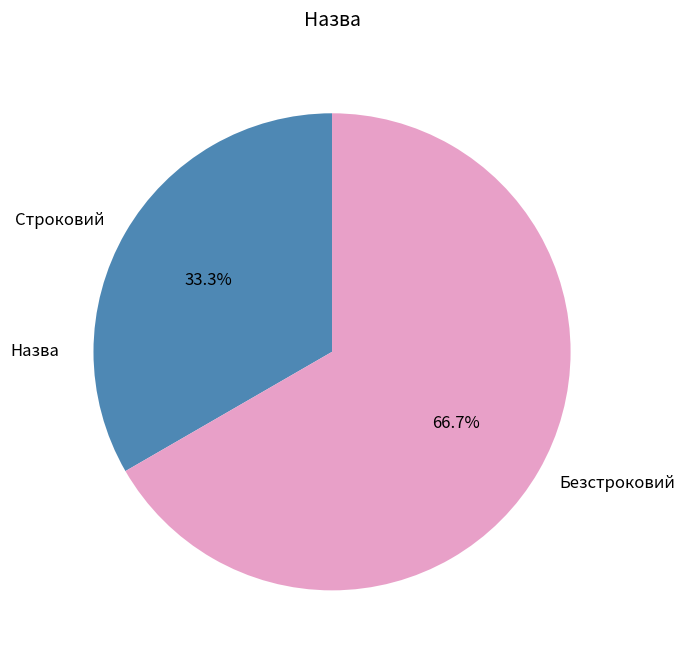

Is there any slice that represents more than half of the pie?

Yes